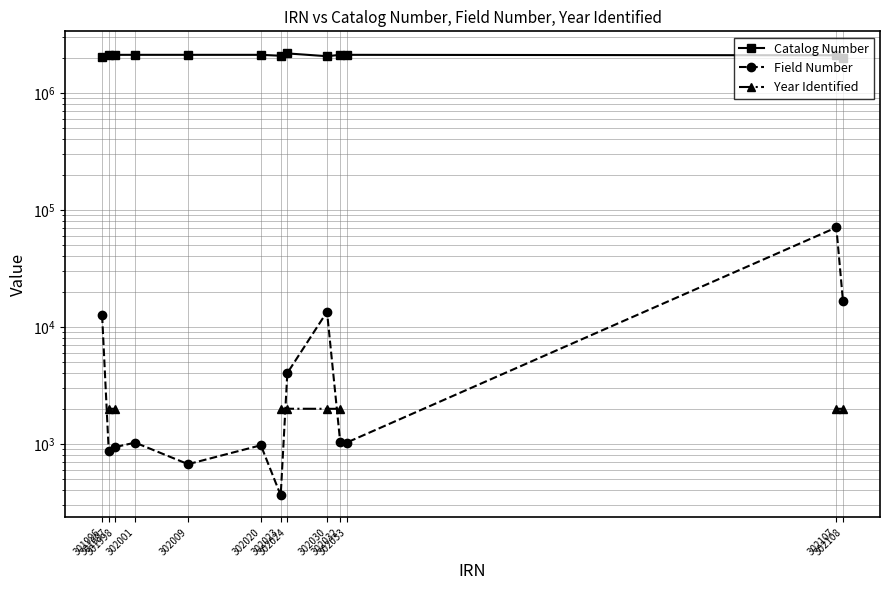

Where is Catalog Number nearest to the value 2086888?

302107